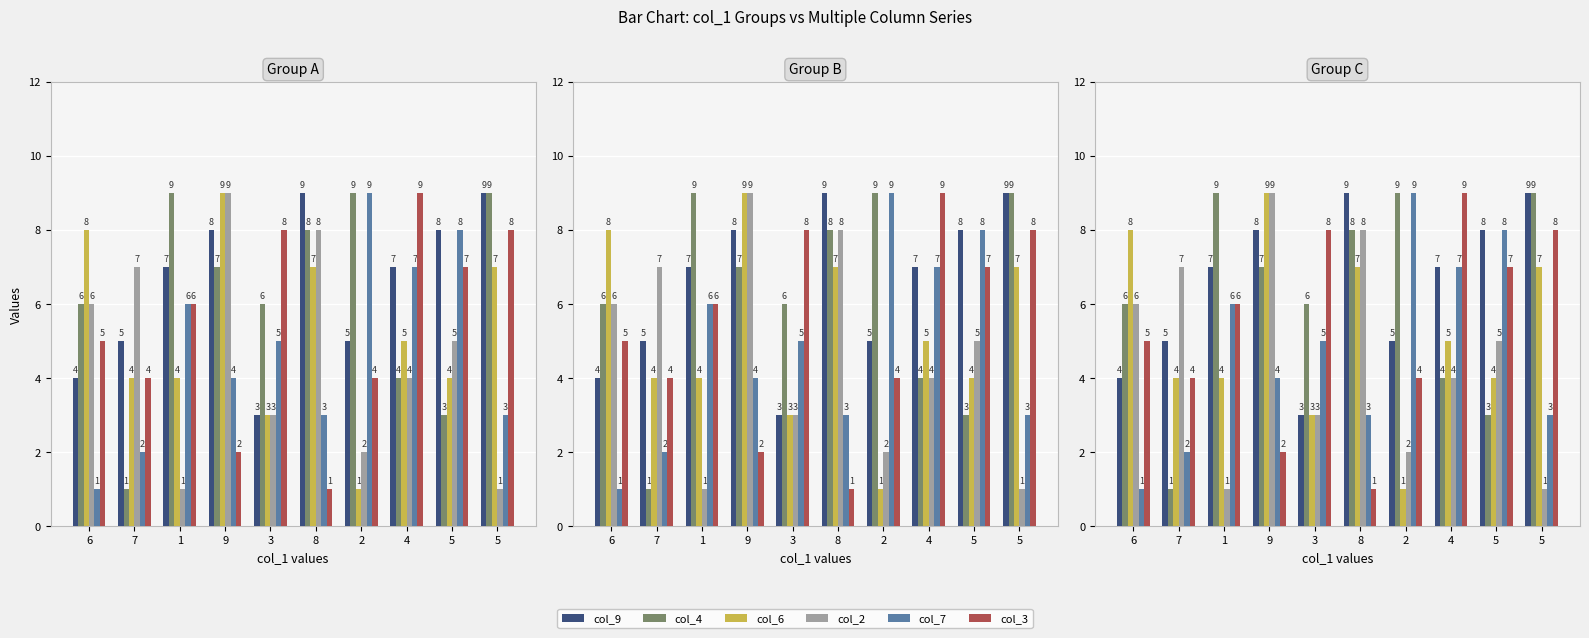

Count the number of data series in this chart.

6